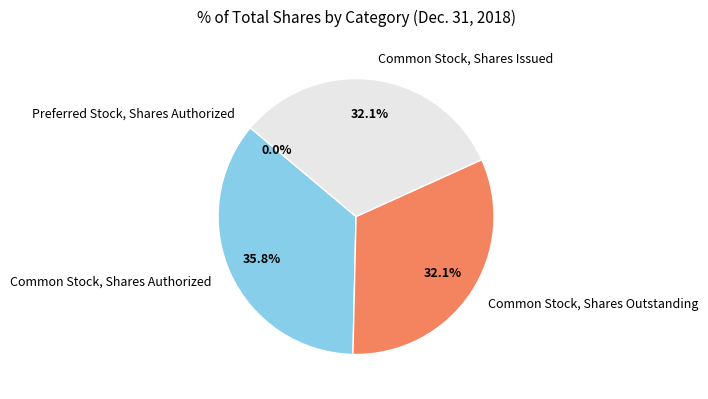

Is Common Stock, Shares Outstanding the majority of the pie?

No